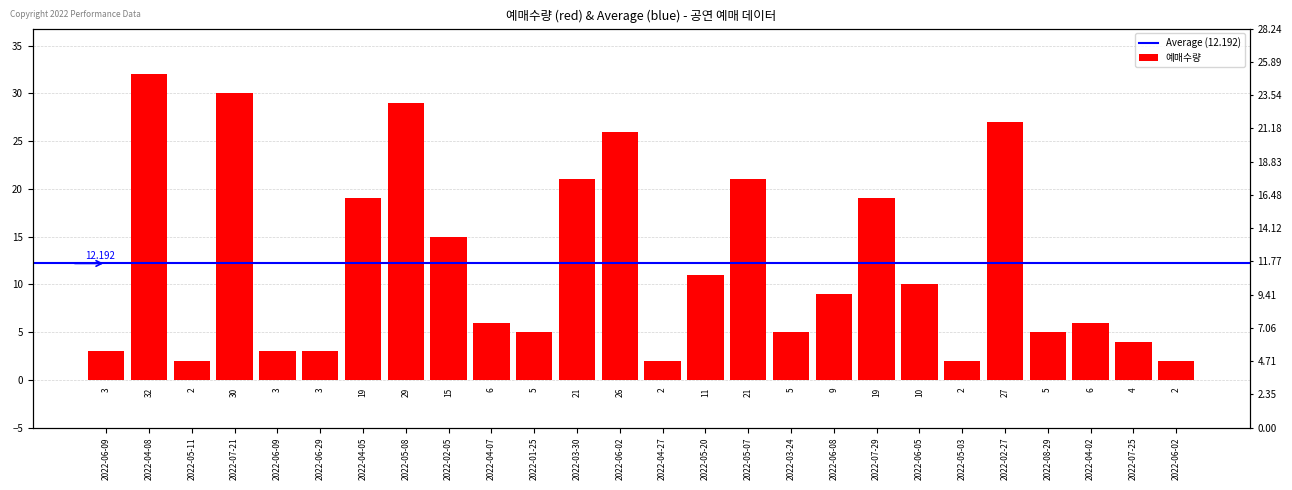

How many values are below 9?

13